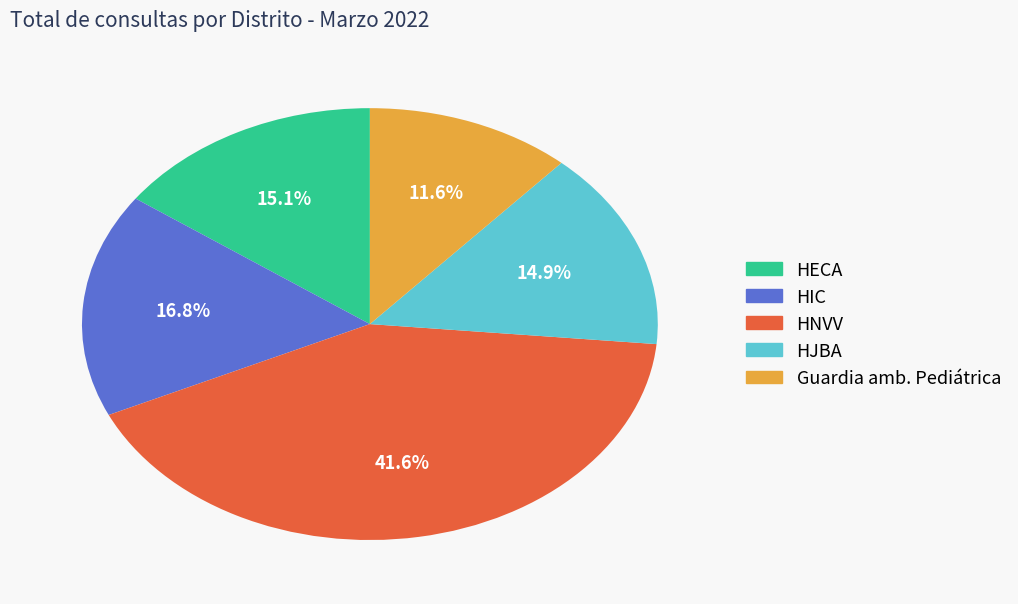

What percentage is the HJBA slice, to the nearest percent?

15%